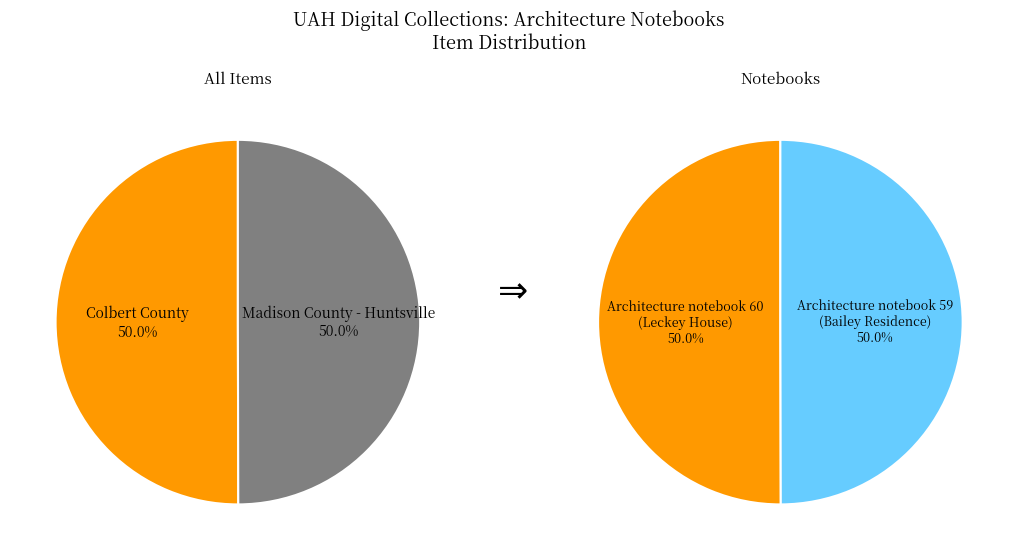

How much of the chart is everything except Madison County - Huntsville?

50.0%